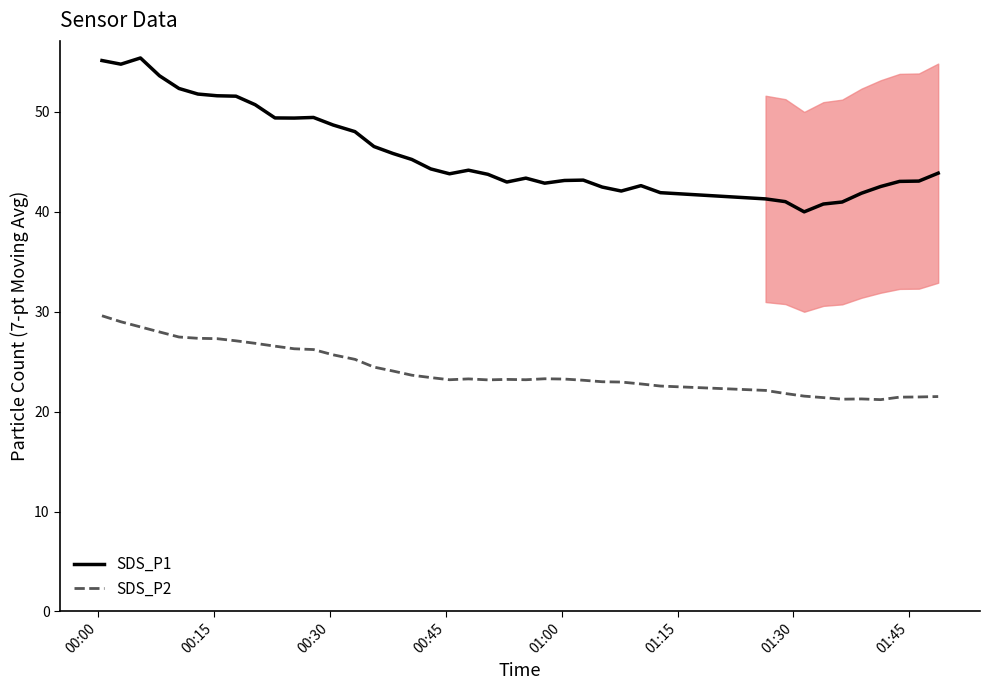

True or false: SDS_P2 and SDS_P1 intersect in this chart.

False